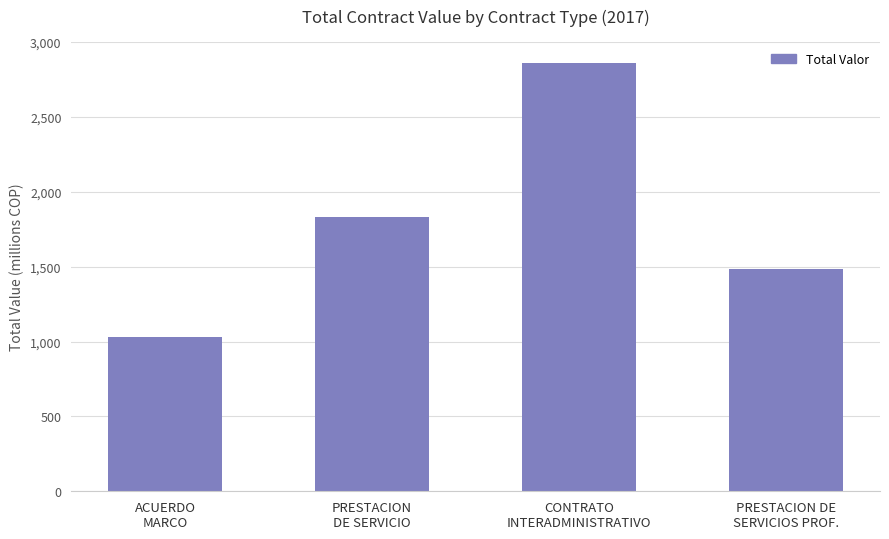

What is the maximum value shown in the chart?

2860.0